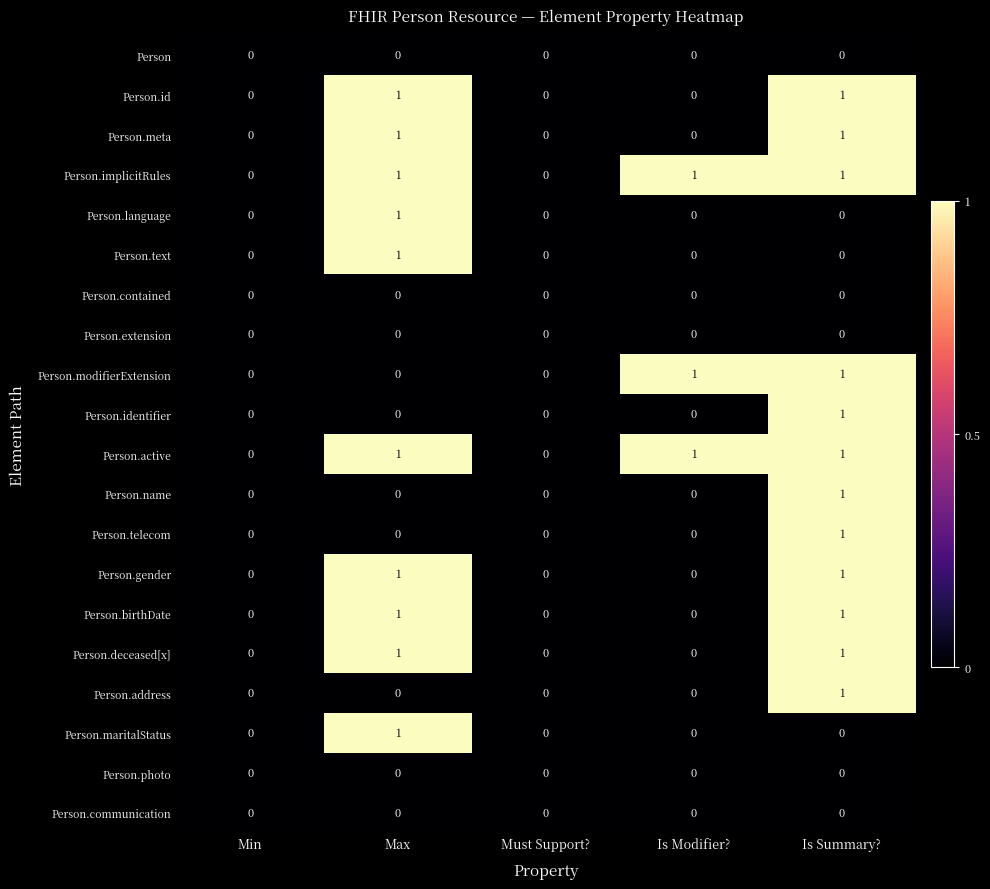

The value of Person.deceased[x] at Is Summary? is 1. True or false?

True